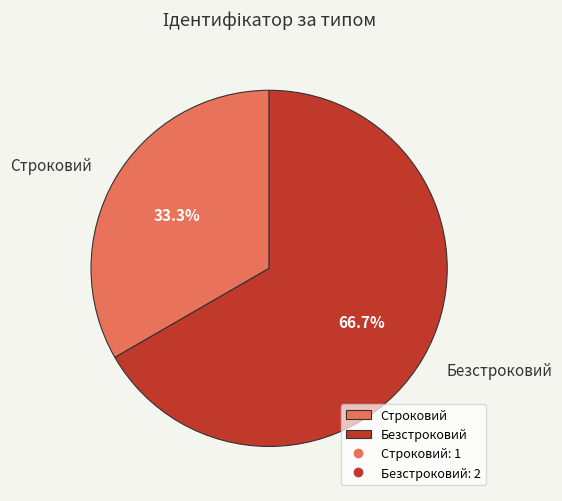

Which has a higher value, Безстроковий or Строковий?

Безстроковий